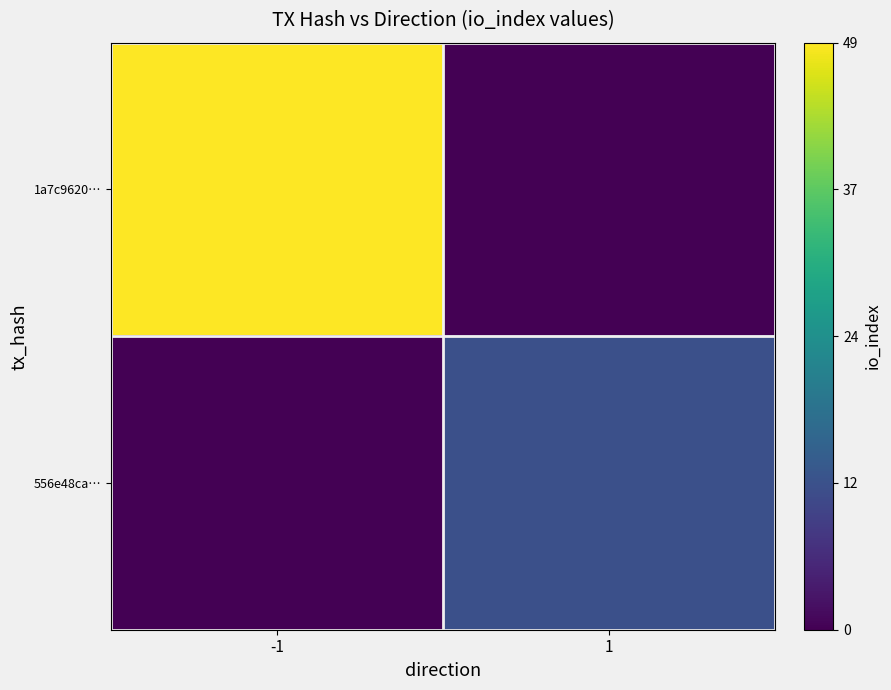

What is the total value across all series at -1?

49